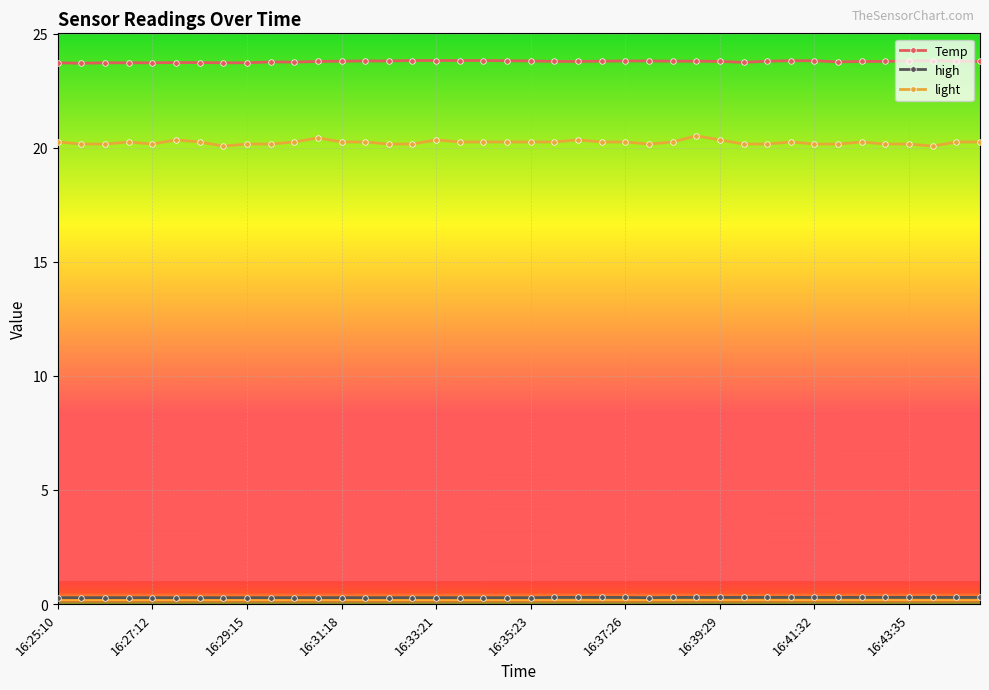

How many data points does each series have?

40